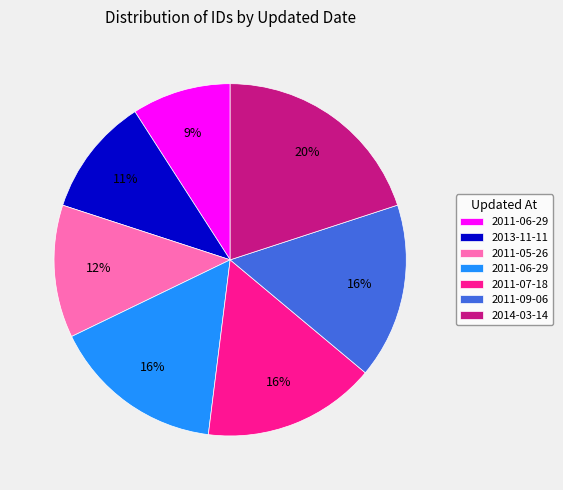

To the nearest percent, what is the difference between the largest and smallest slice percentages?

11%